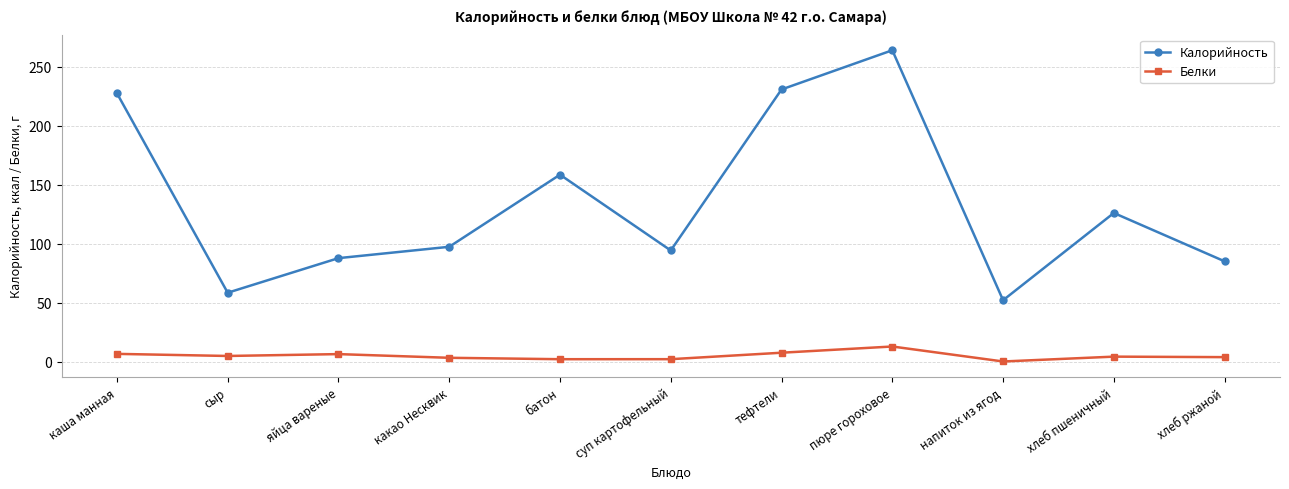

List the series in order of their peak value, lowest first.

Белки, Калорийность